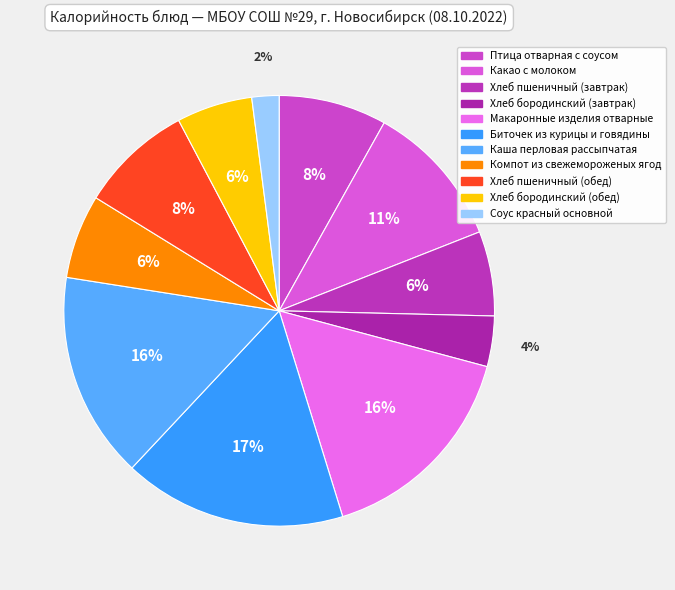

Is it true that Макаронные изделия отварные is 16% of the pie?

True